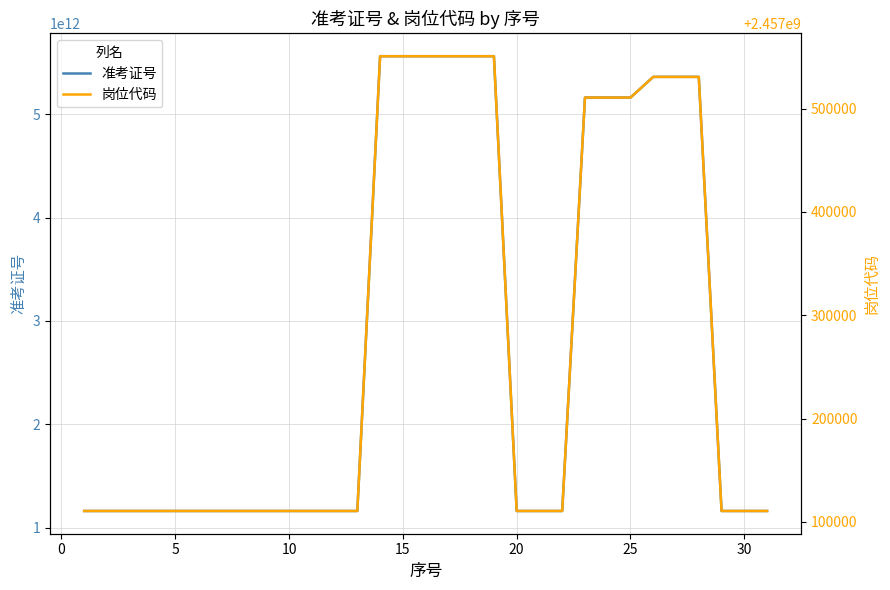

What is the value of the 准考证号 point at the 29th from the left?

1161300602213